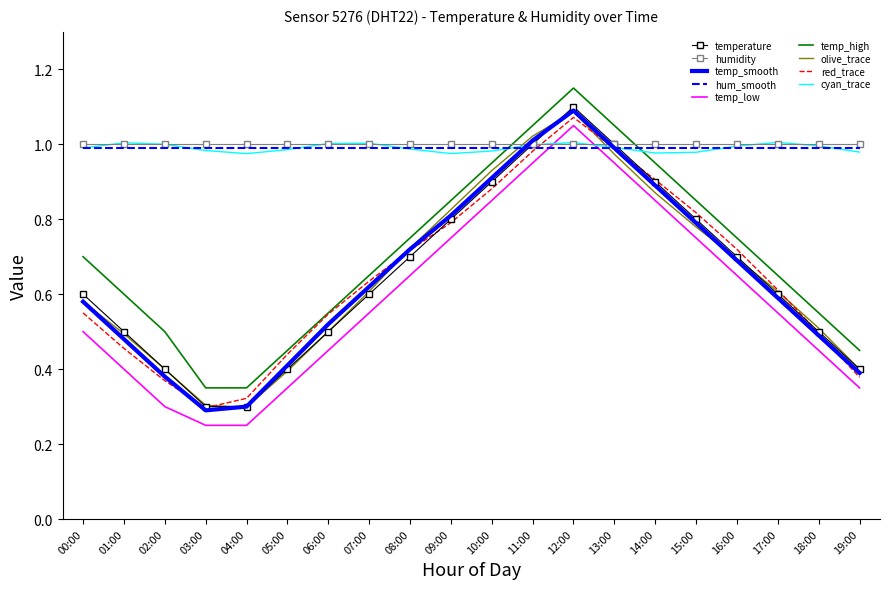

Which category has the highest value across all series?

12:00